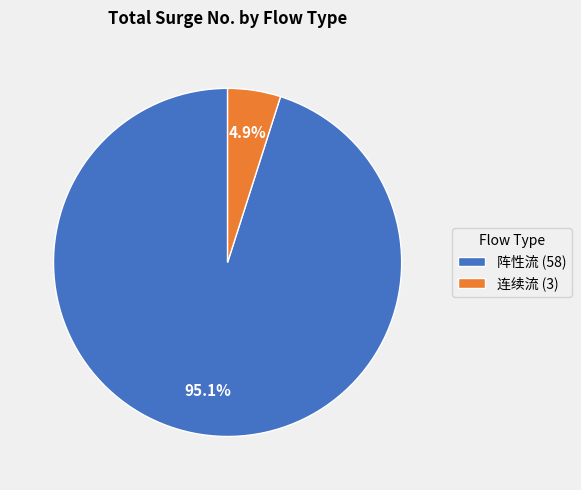

Which category accounts for the majority?

阵性流 (58)